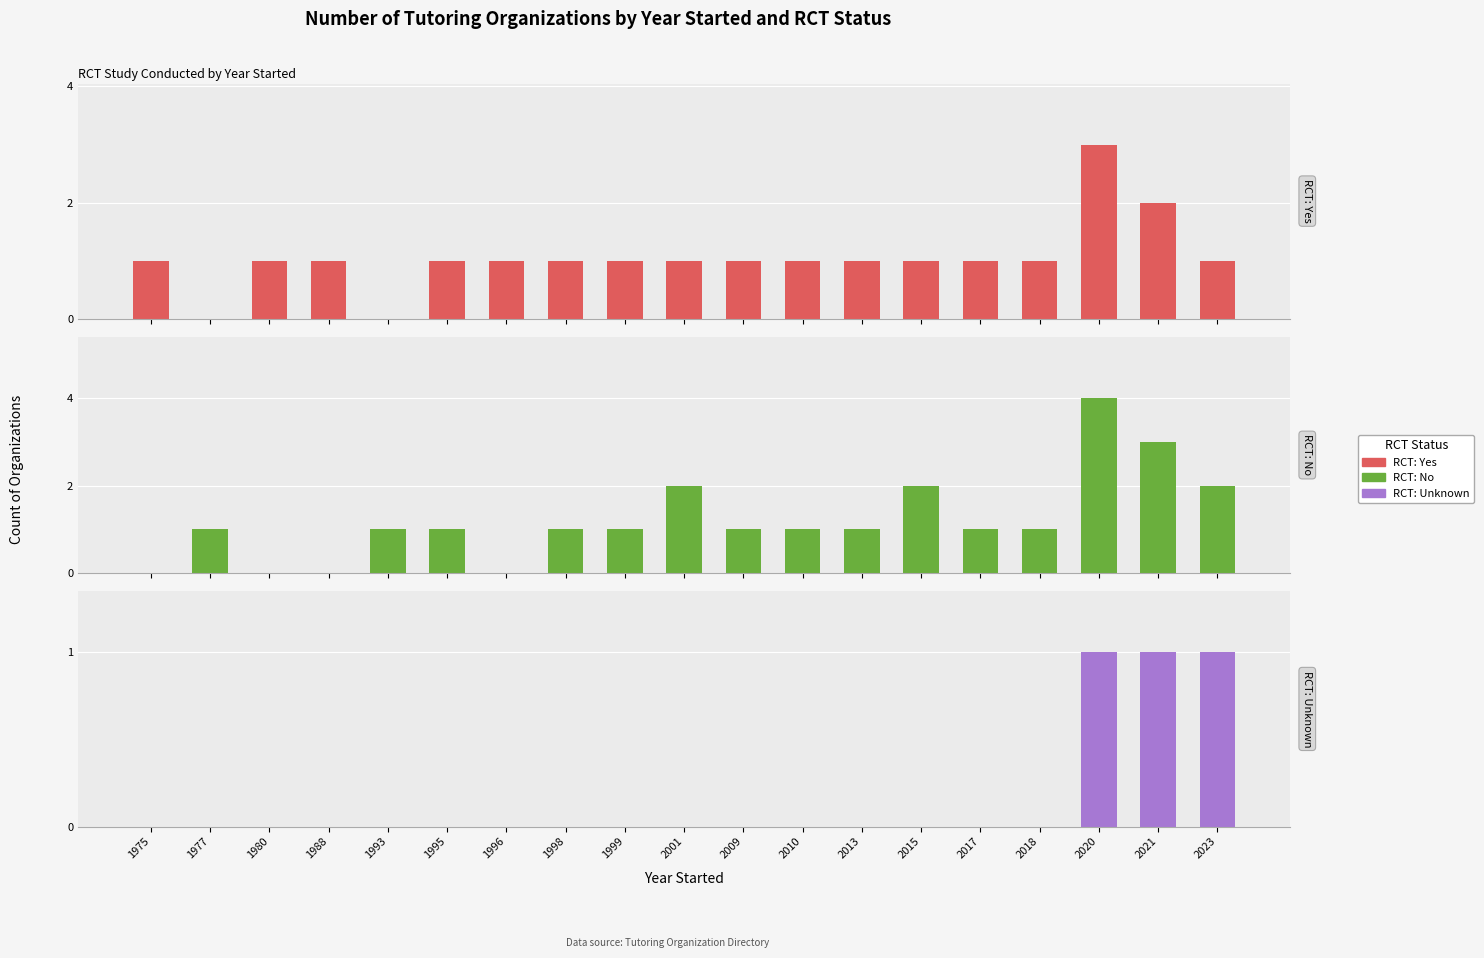

Which label corresponds to the largest value in the chart?

2020